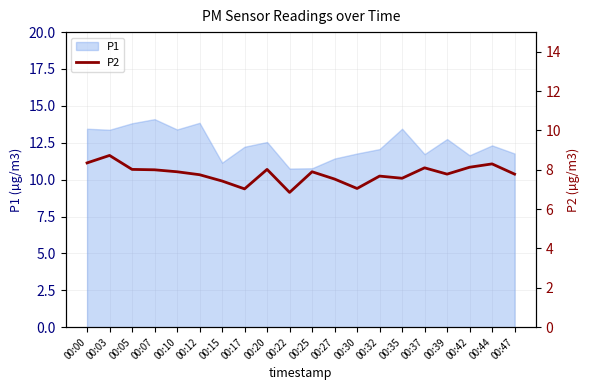

True or false: P1 has a value of 12.2 at 00:17.

True